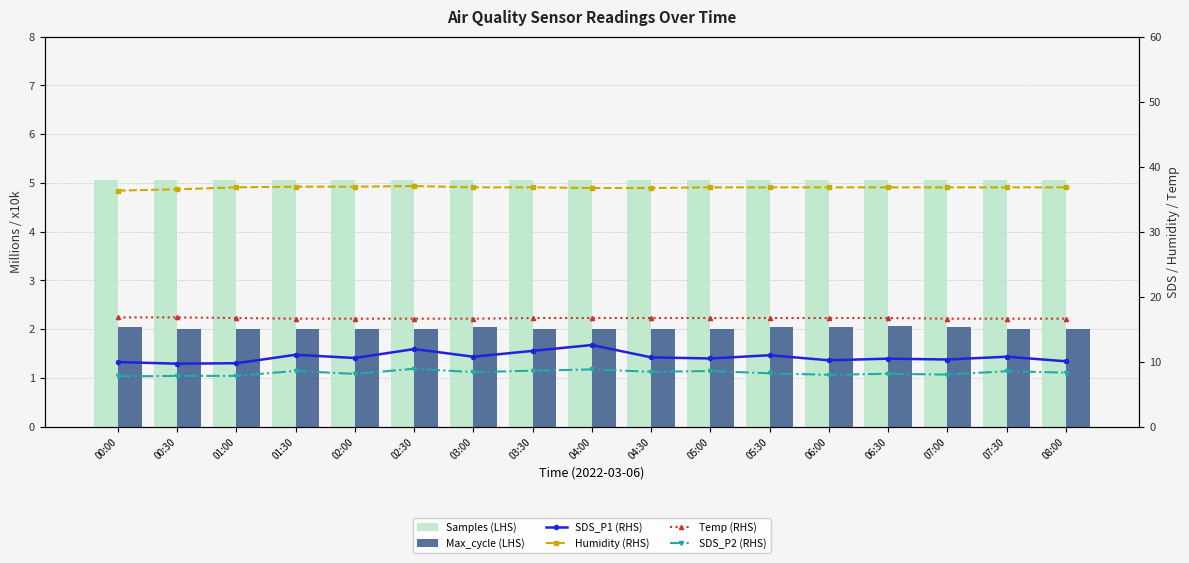

How many data points does each series have?

17